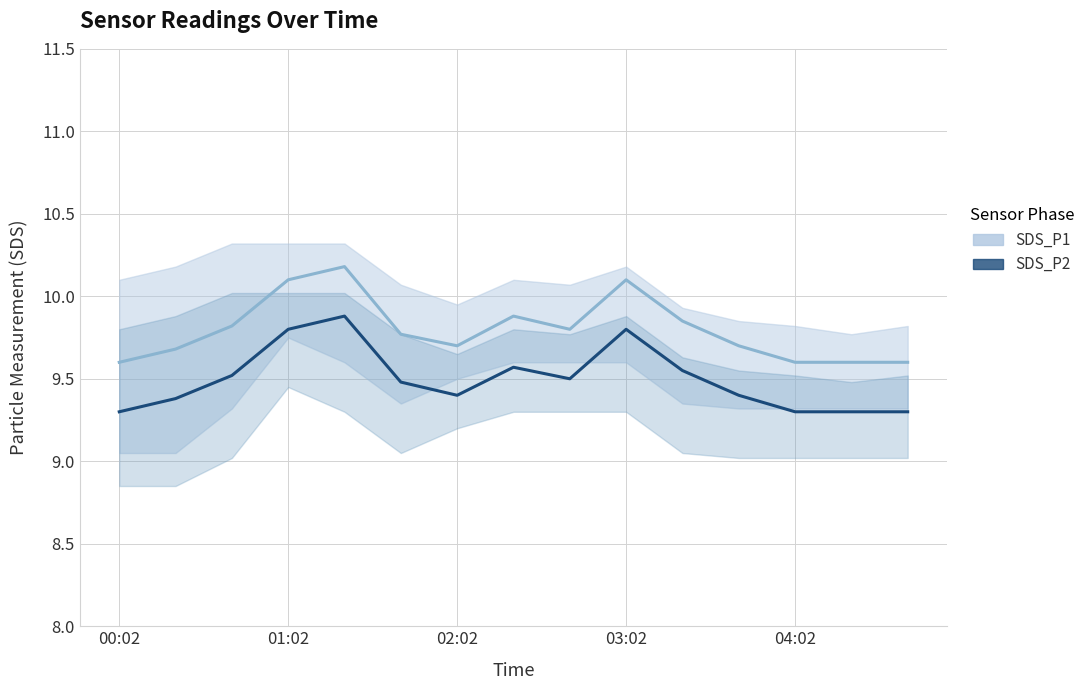

Which series has the widest spread of values?

SDS_P1 mean